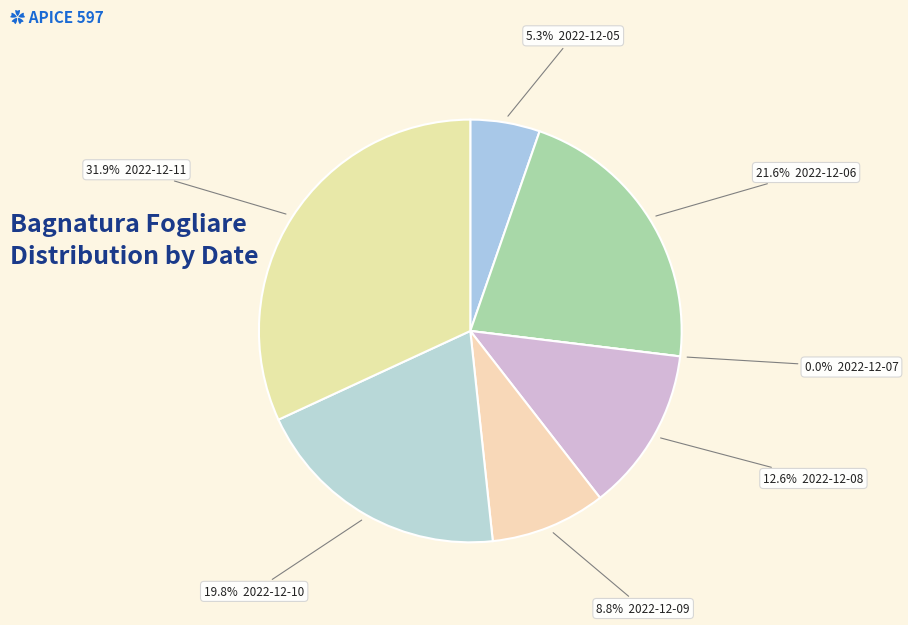

To the nearest percent, what is the difference between the 2022-12-05 and 2022-12-06 slice percentages?

16%